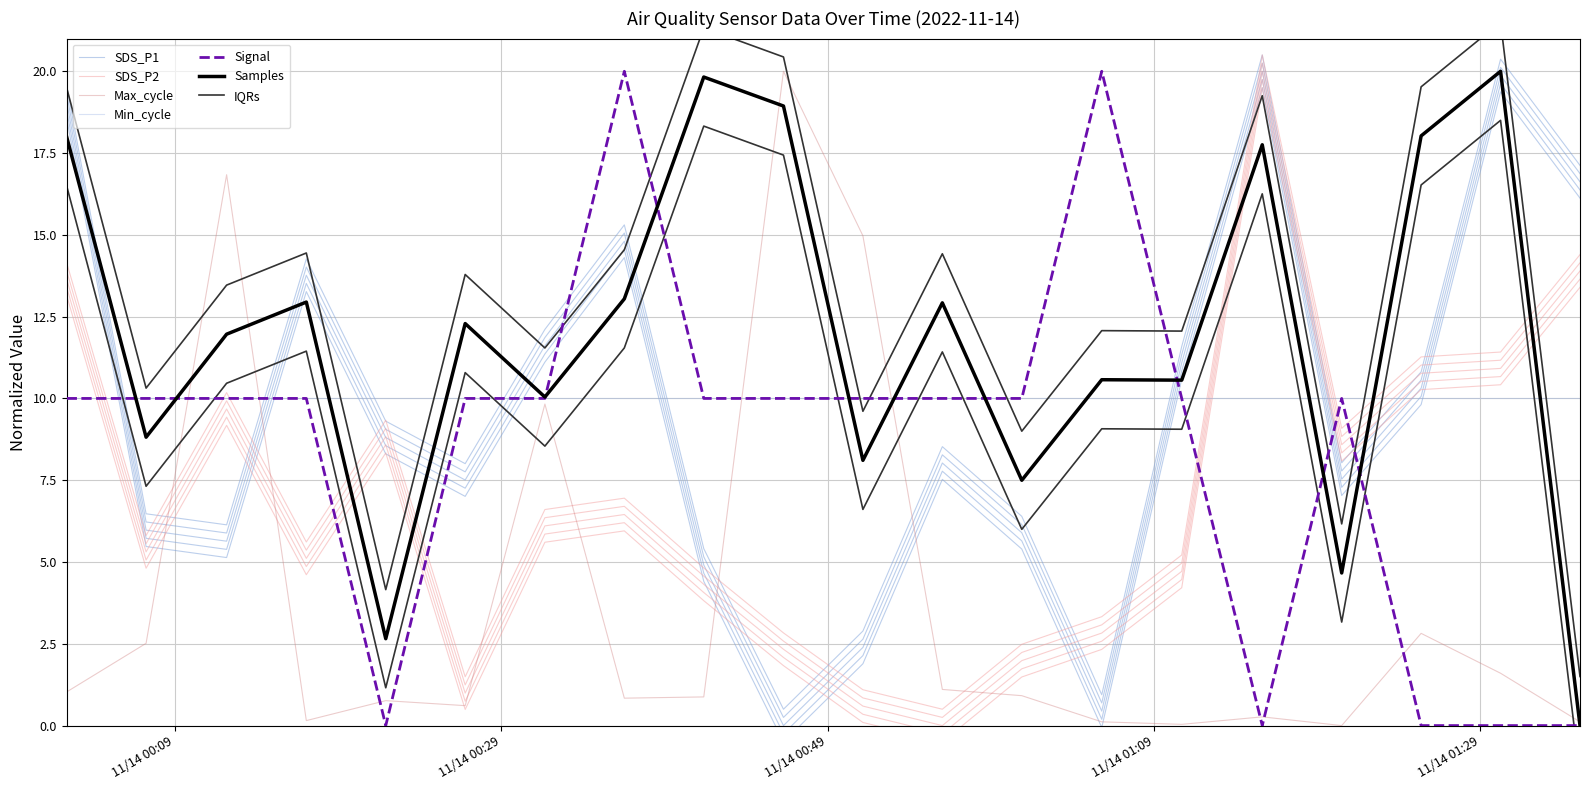

Reading right to left, extract all data points from this chart.

SDS_P1: 16.1	19.4	9.8	7.0	19.5	10.6	-0.1	5.4	7.5	1.9	-0.5	4.4	14.3	11.1	7.0	8.3	13.3	5.1	5.5	18.6
SDS_P2: 13.4	10.4	10.3	8.1	19.5	4.2	2.3	1.5	-0.5	0.1	1.8	3.8	6.0	5.6	0.5	8.3	4.6	9.2	4.8	13.1
Signal: 0.0	0.0	0.0	10.0	0.0	10.0	20.0	10.0	10.0	10.0	10.0	10.0	20.0	10.0	10.0	0.0	10.0	10.0	10.0	10.0
Max_cycle: 0.1	1.6	2.8	0.0	0.3	0.0	0.1	0.9	1.1	15.0	20.0	0.9	0.8	9.8	0.6	0.8	0.2	16.8	2.5	1.0
Samples: 0.0	20.0	18.0	4.7	17.8	10.6	10.6	7.5	12.9	8.1	18.9	19.8	13.0	10.0	12.3	2.7	12.9	12.0	8.8	18.0